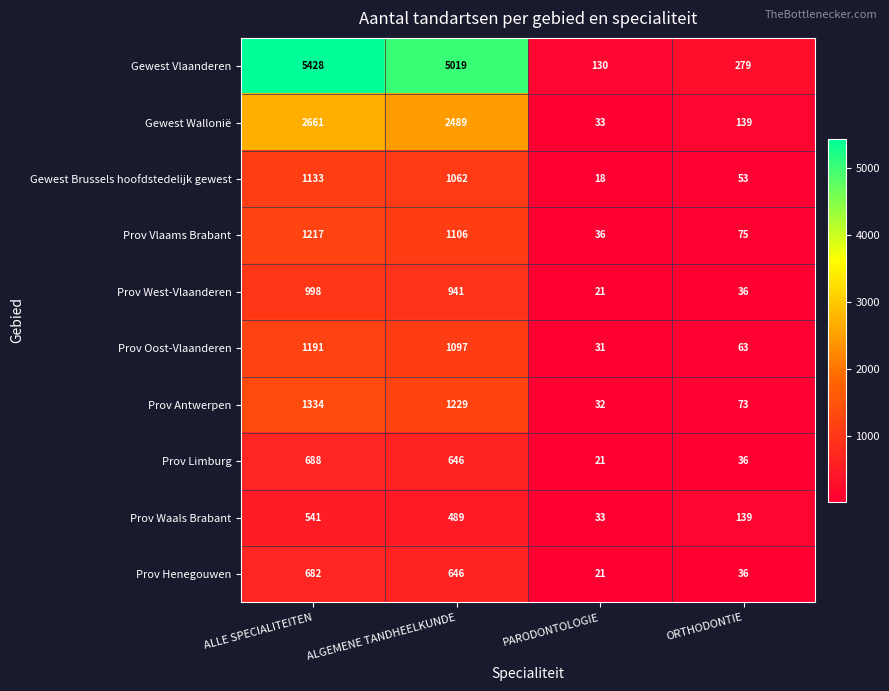

Between ALGEMENE TANDHEELKUNDE and PARODONTOLOGIE, which series saw the biggest shift?

Gewest Vlaanderen